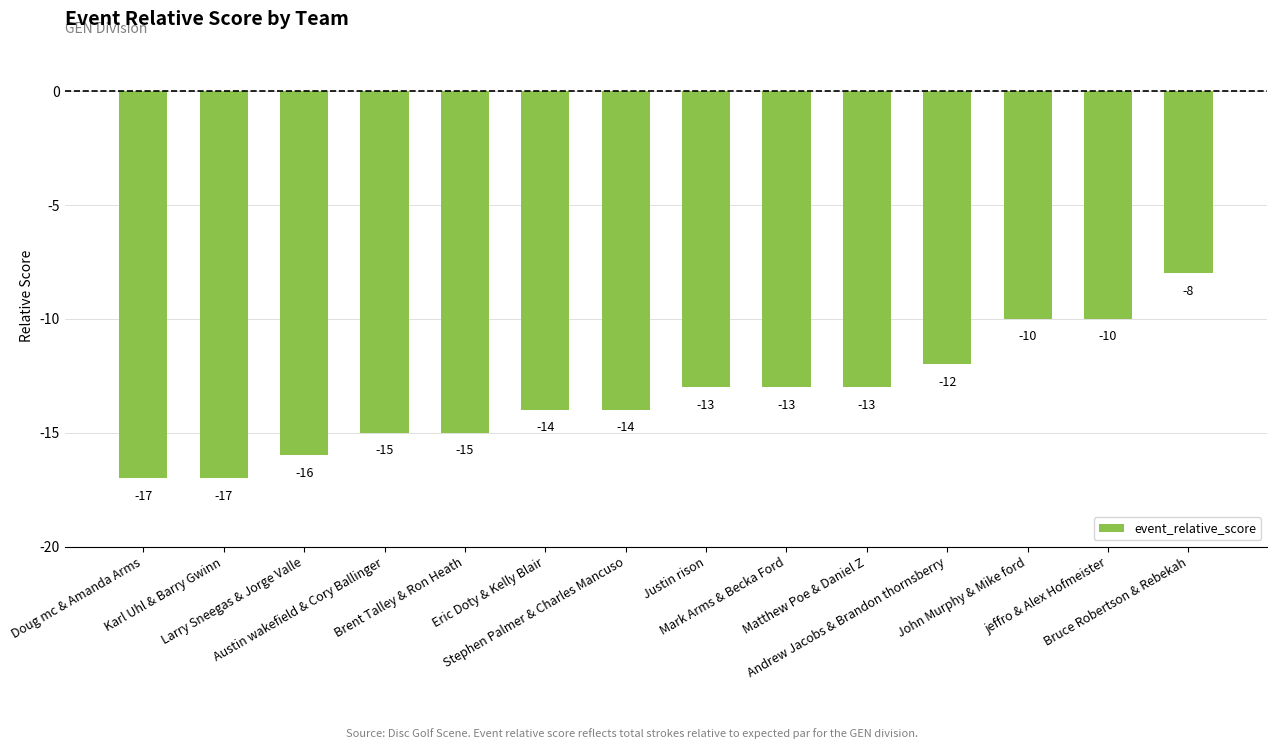

What is the difference between the values at Brent Talley & Ron Heath and Karl Uhl & Barry Gwinn?

2